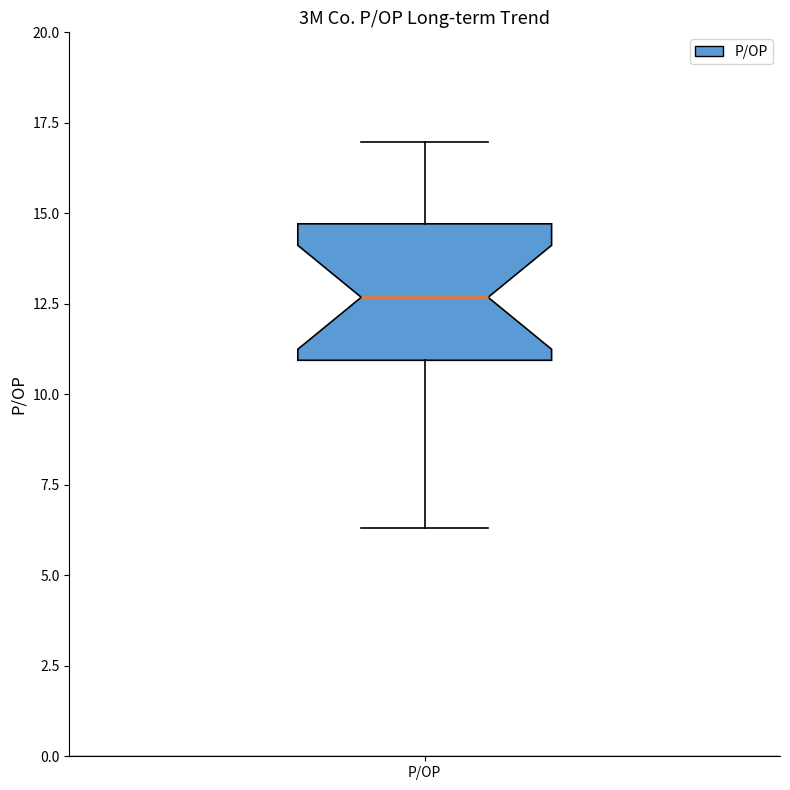

Transcribe this box plot: give where the median line is, the range the box spans, and where the two whiskers end, as read against the y-axis. The values are not printed on the chart, so give them approximately, as read against the axis.

median 12.5, box 11.0 to 14.5, whiskers 6.5 to 17.0